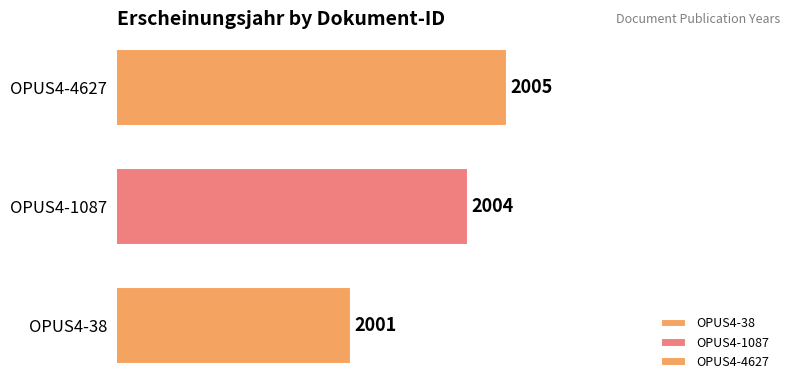

Reading left to right, what are all the values shown in this chart?

2001	2004	2005